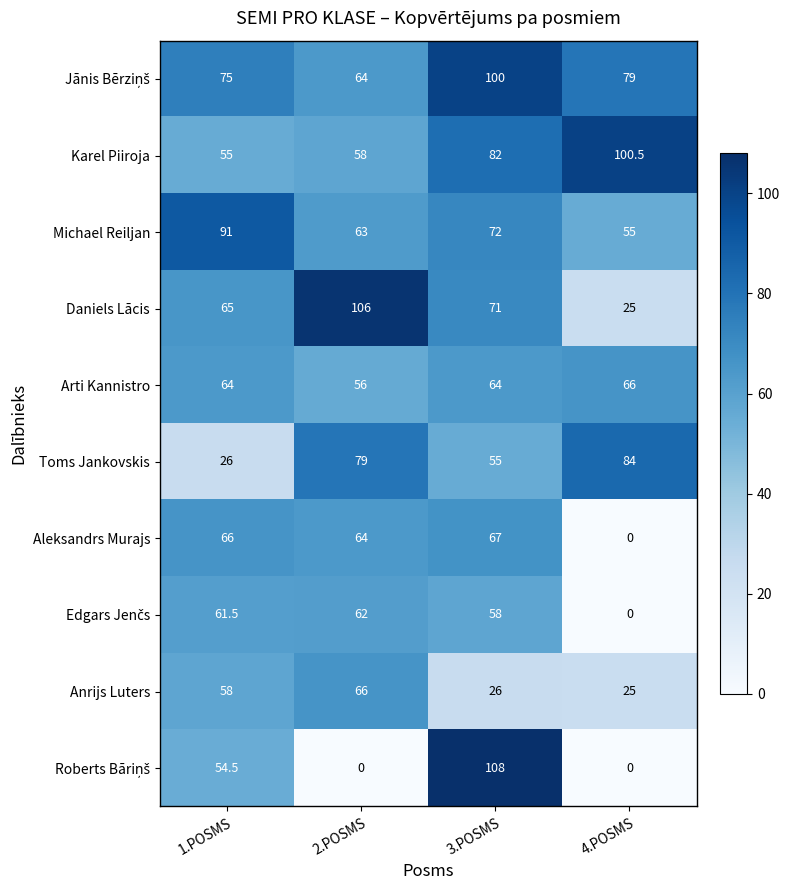

At which category is the sum across all series the highest?

3.POSMS